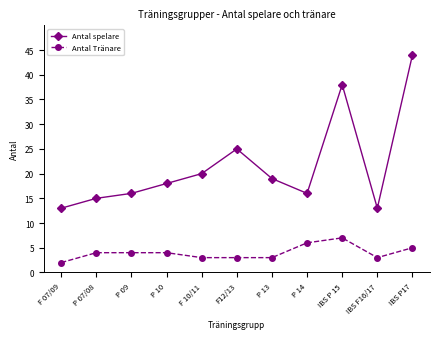

What is the lowest value of the Antal Tränare series?

2